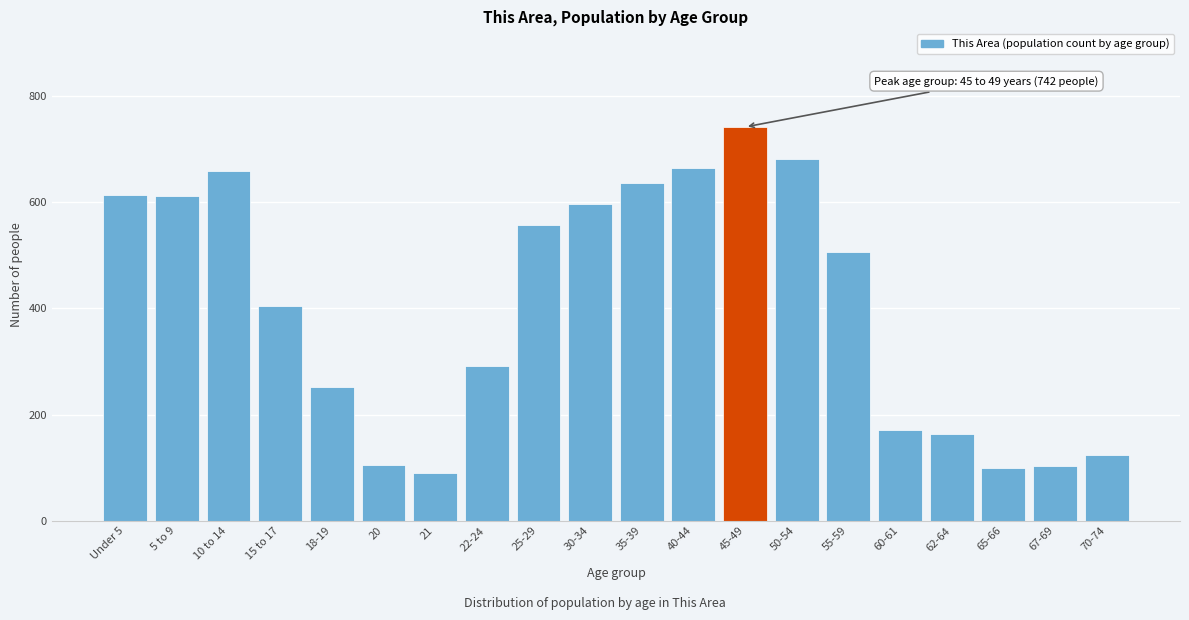

Which has a higher value, 25-29 or 5 to 9?

5 to 9